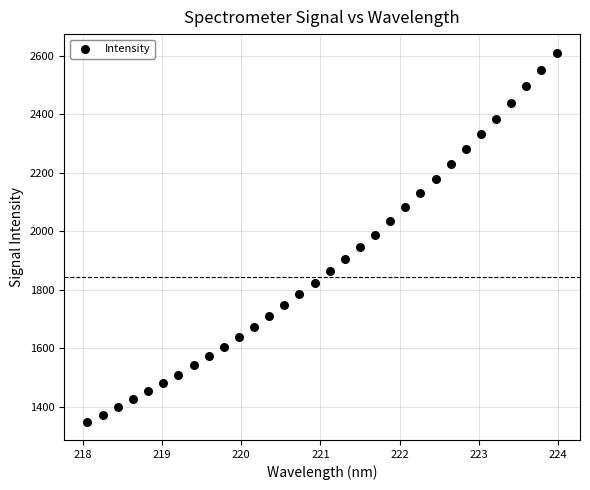

What is the range of Y values (max minus min)?

1261.9